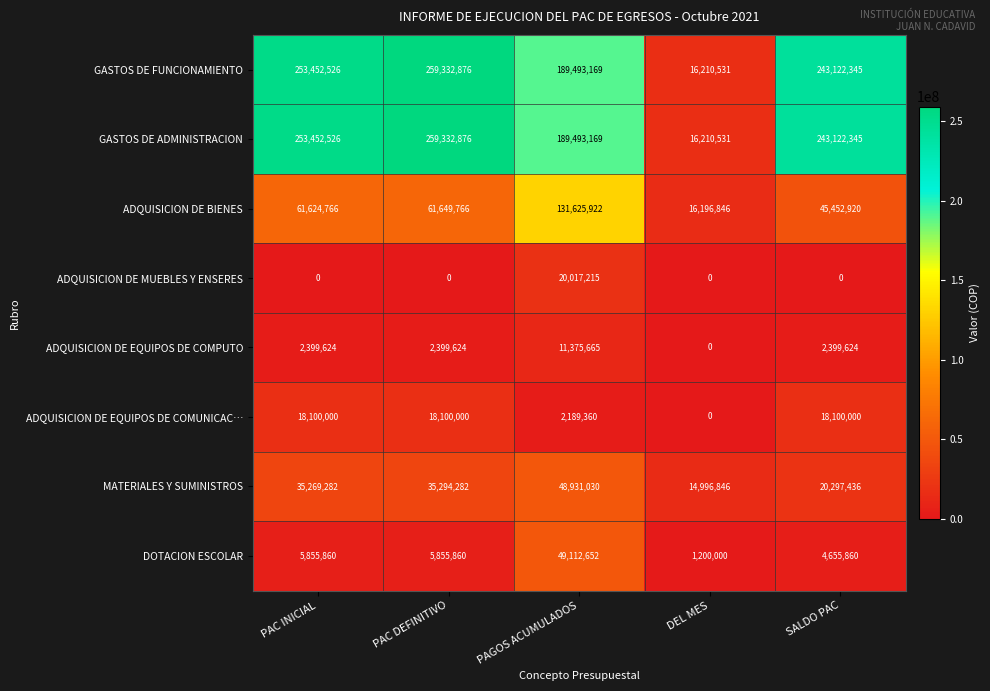

What is the maximum value shown in the chart?

259332876